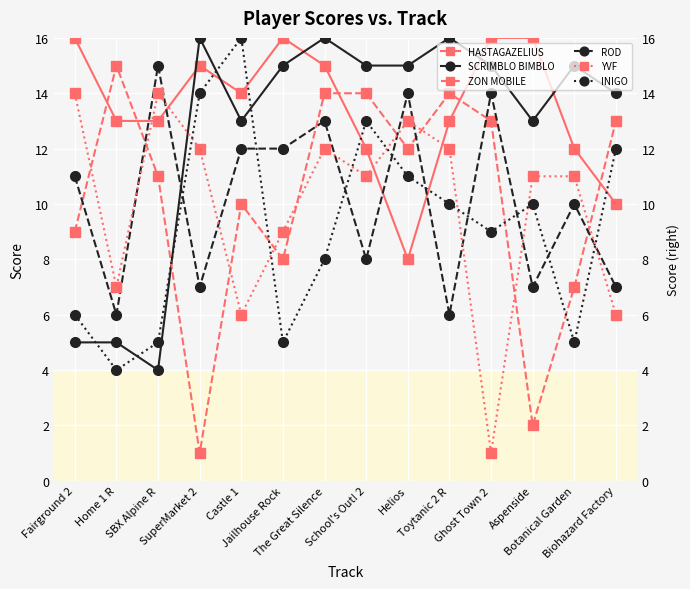

What position from the right is Botanical Garden?

2